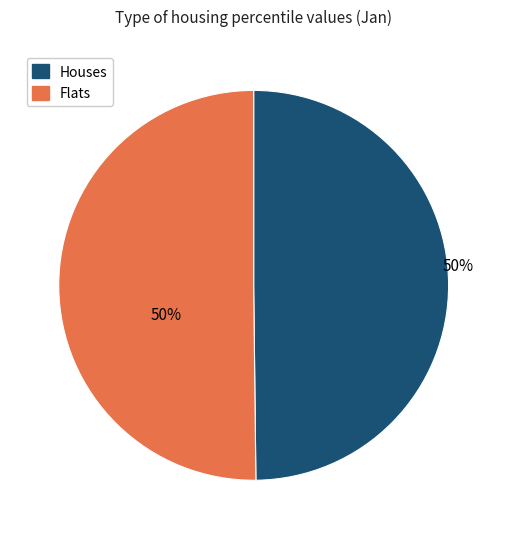

How many slices are in this pie chart?

2